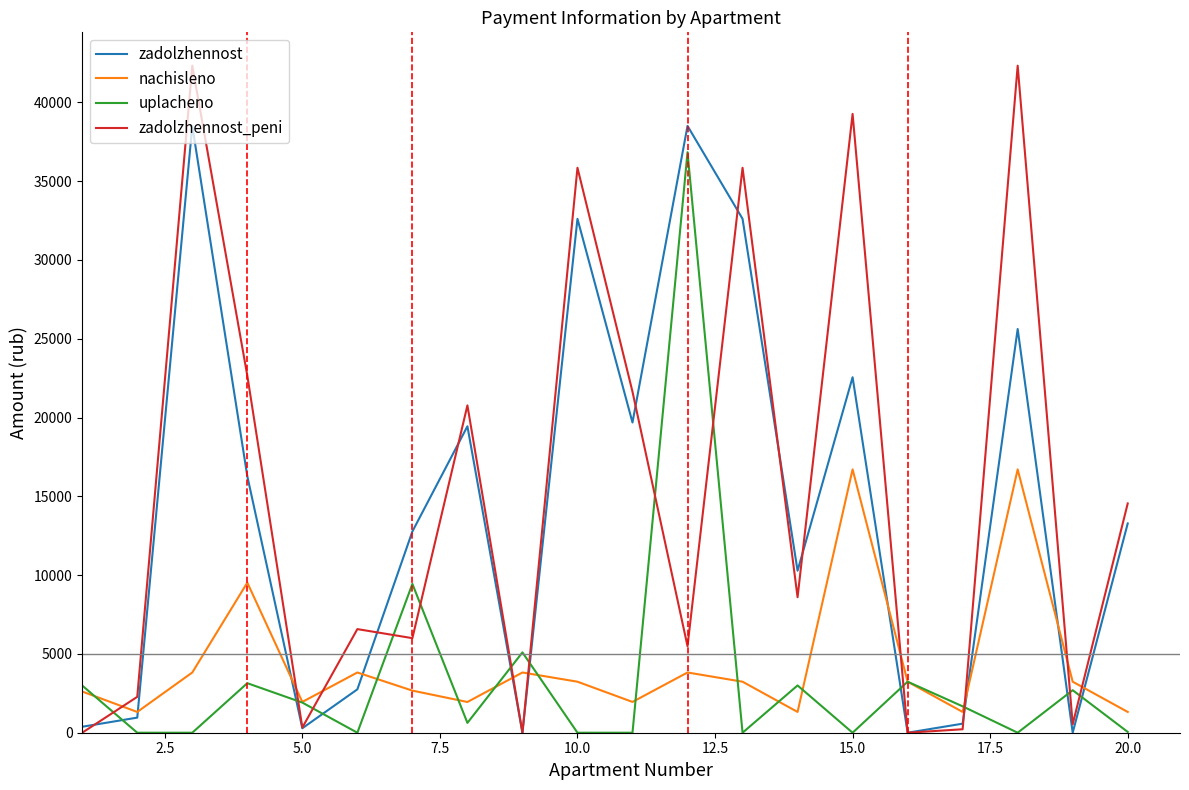

How many lines are shown in the chart?

4